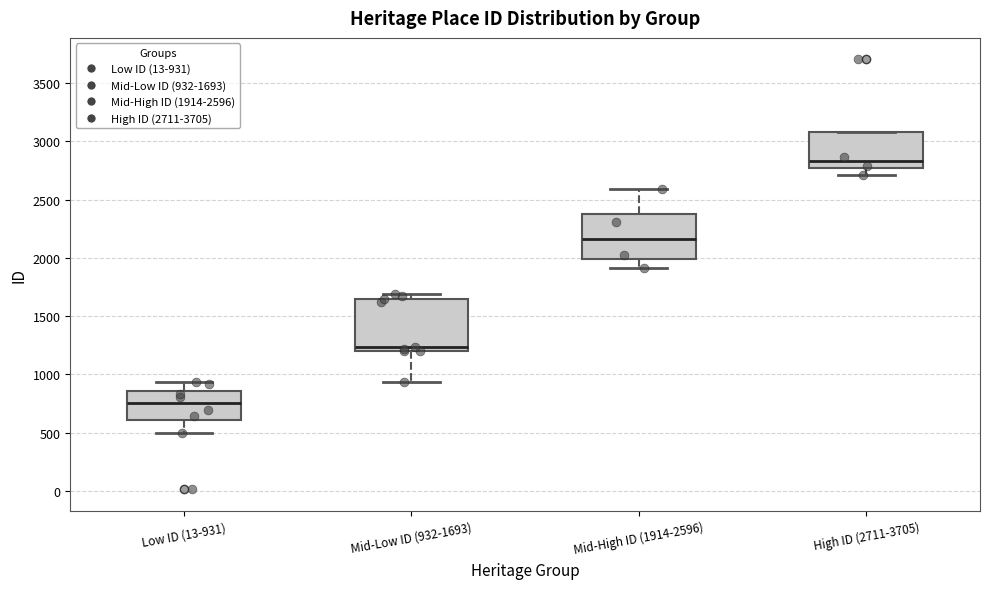

Reading left to right, read every box against the y-axis: the position of its median line, the range the box covers, and the ends of its whiskers. The values are not printed on the chart, so give them approximately, as read against the axis.

Low ID (13-931): median 750, box 600 to 850, whiskers 500 to 950
Mid-Low ID (932-1693): median 1250, box 1200 to 1650, whiskers 950 to 1700
Mid-High ID (1914-2596): median 2150, box 2000 to 2400, whiskers 1900 to 2600
High ID (2711-3705): median 2850, box 2750 to 3100, whiskers 2700 to 3100